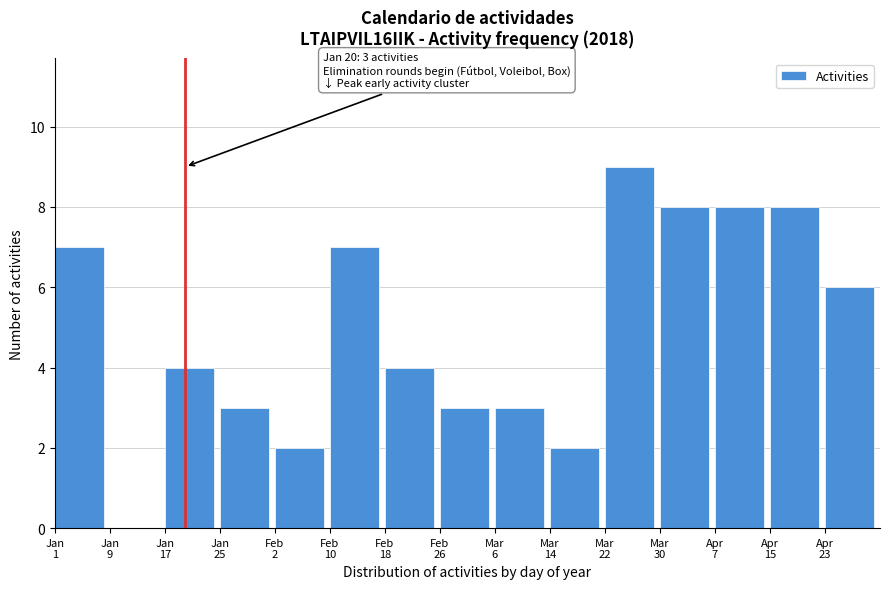

What is the greatest value displayed?

9